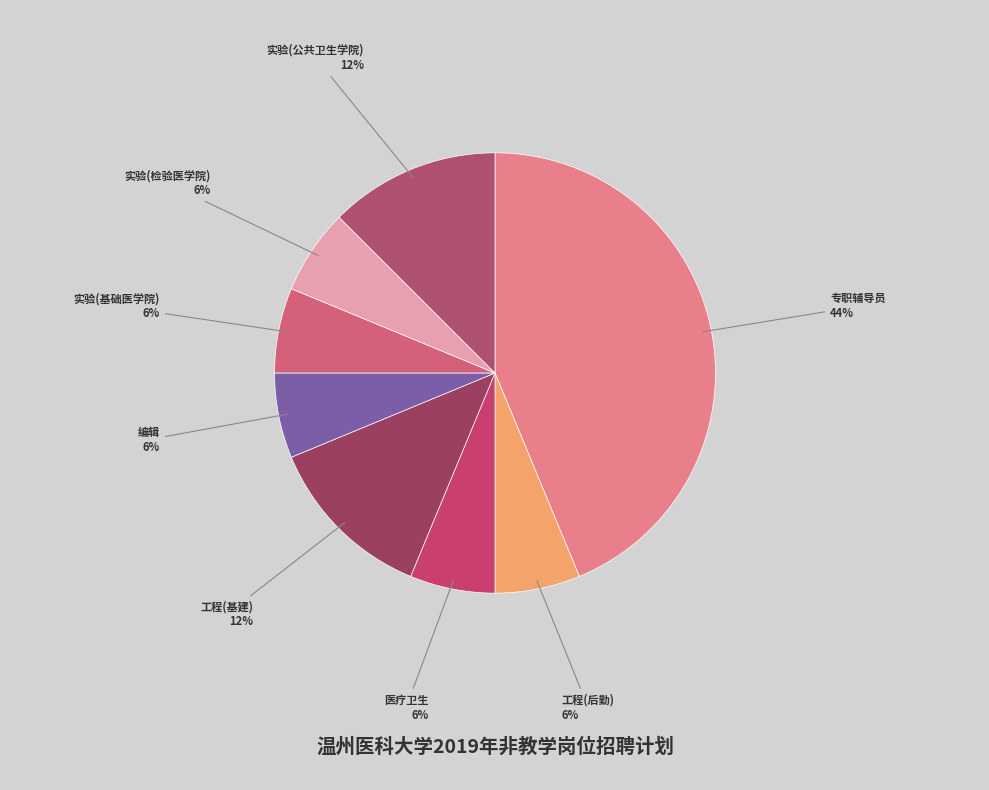

To the nearest percent, what percentage of the pie is 实验(检验医学院)?

6%